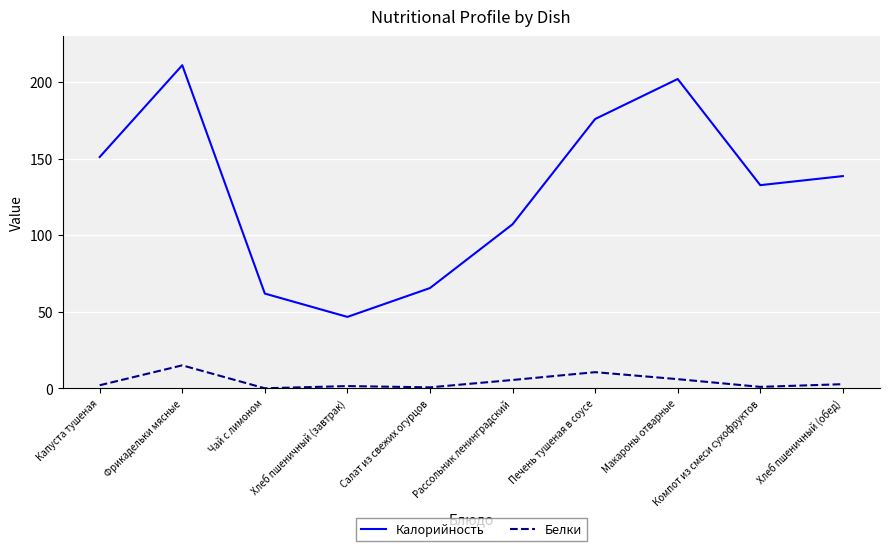

True or false: Калорийность and Белки cross at least once.

False